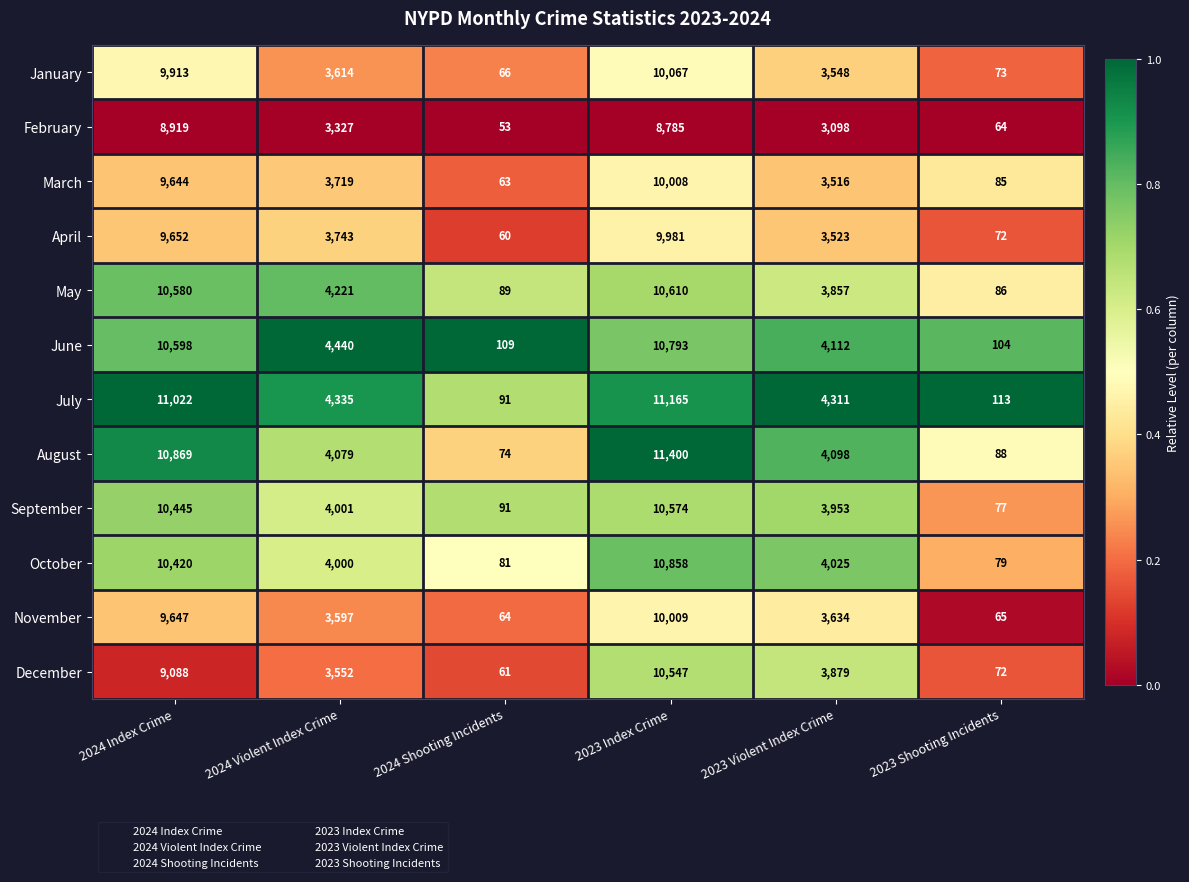

What is the minimum value shown in the chart?

53